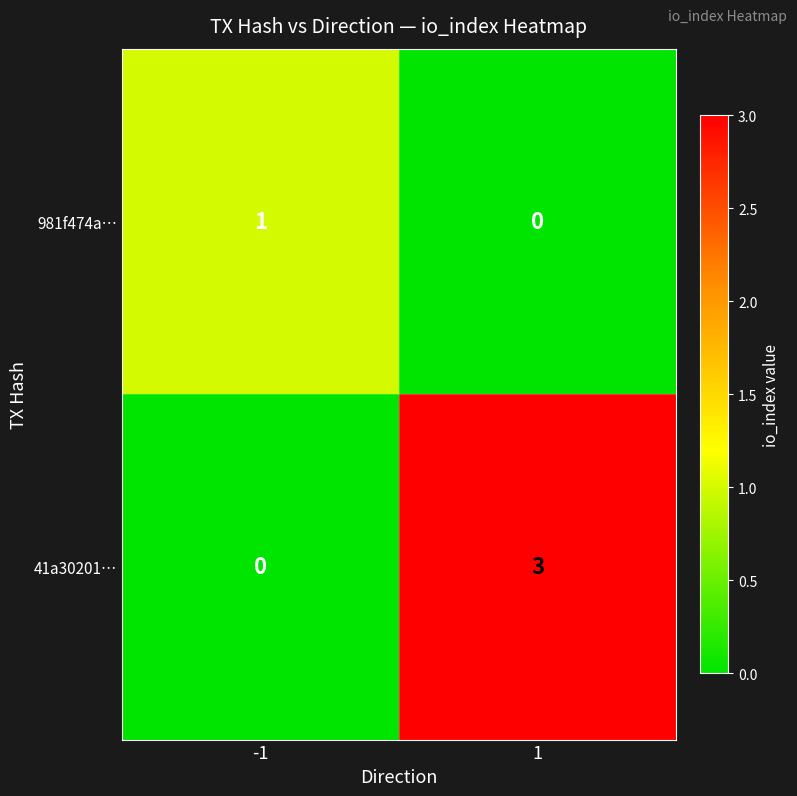

What is the greatest value displayed?

3